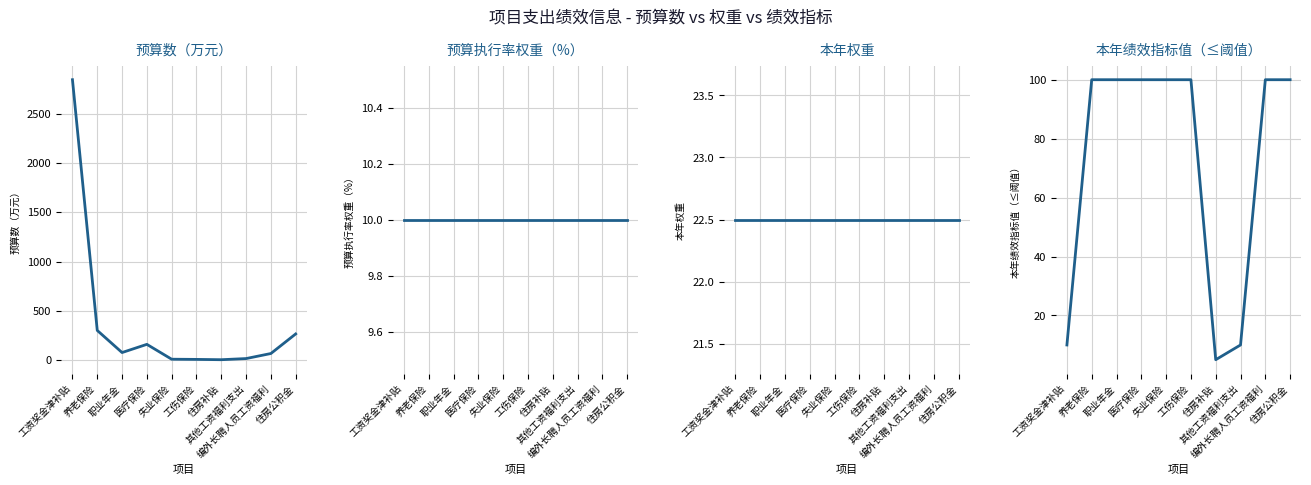

What is the highest value of the 预算执行率权重（%） series?

10.0